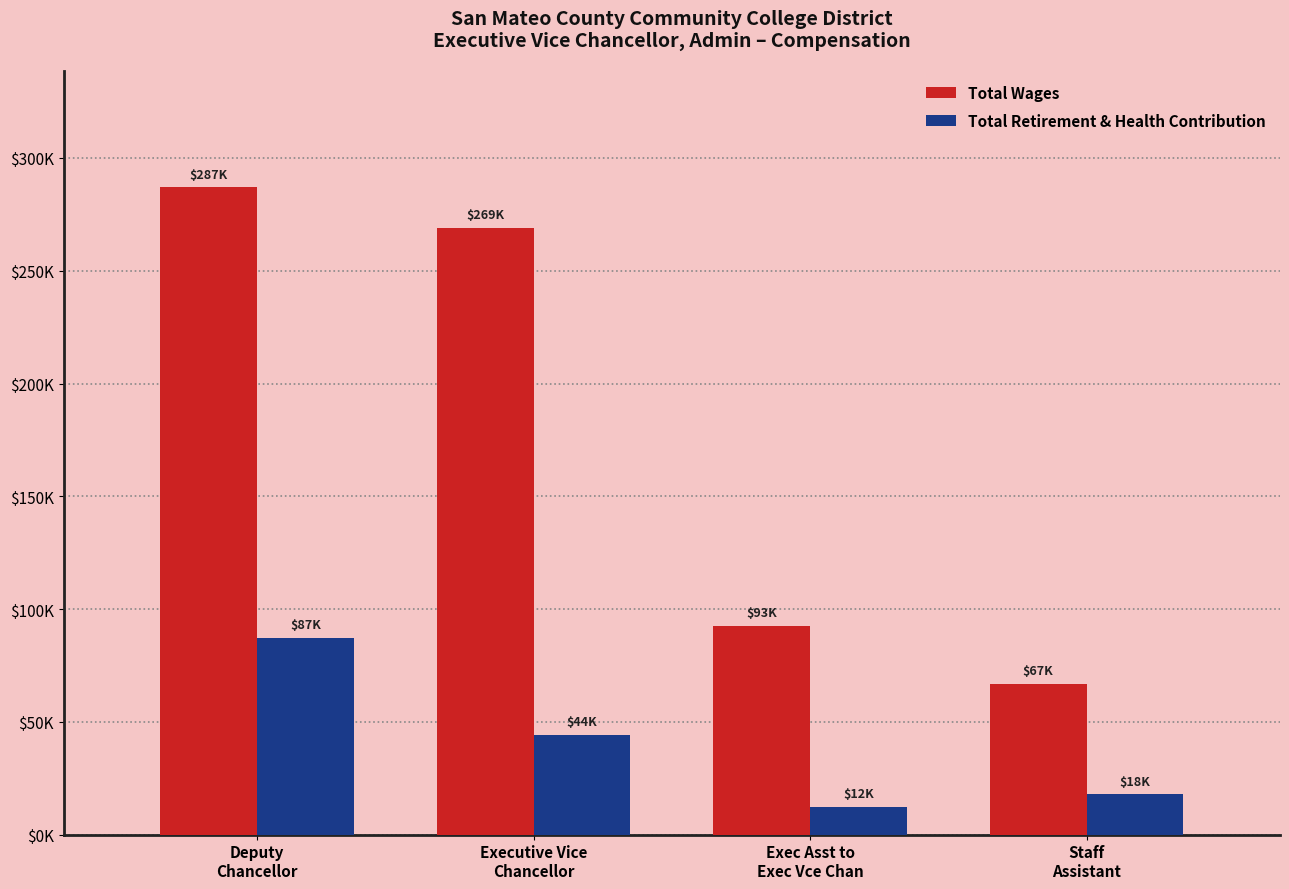

What are all the series names shown in the legend?

Total Wages, Total Retirement & Health Contribution